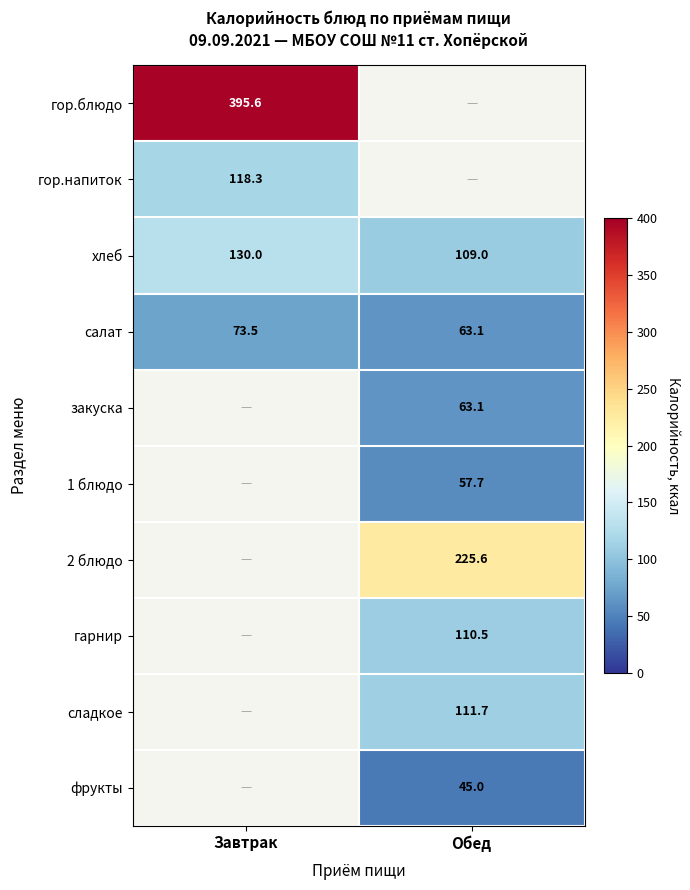

Which has a higher value, Завтрак or Обед?

Обед